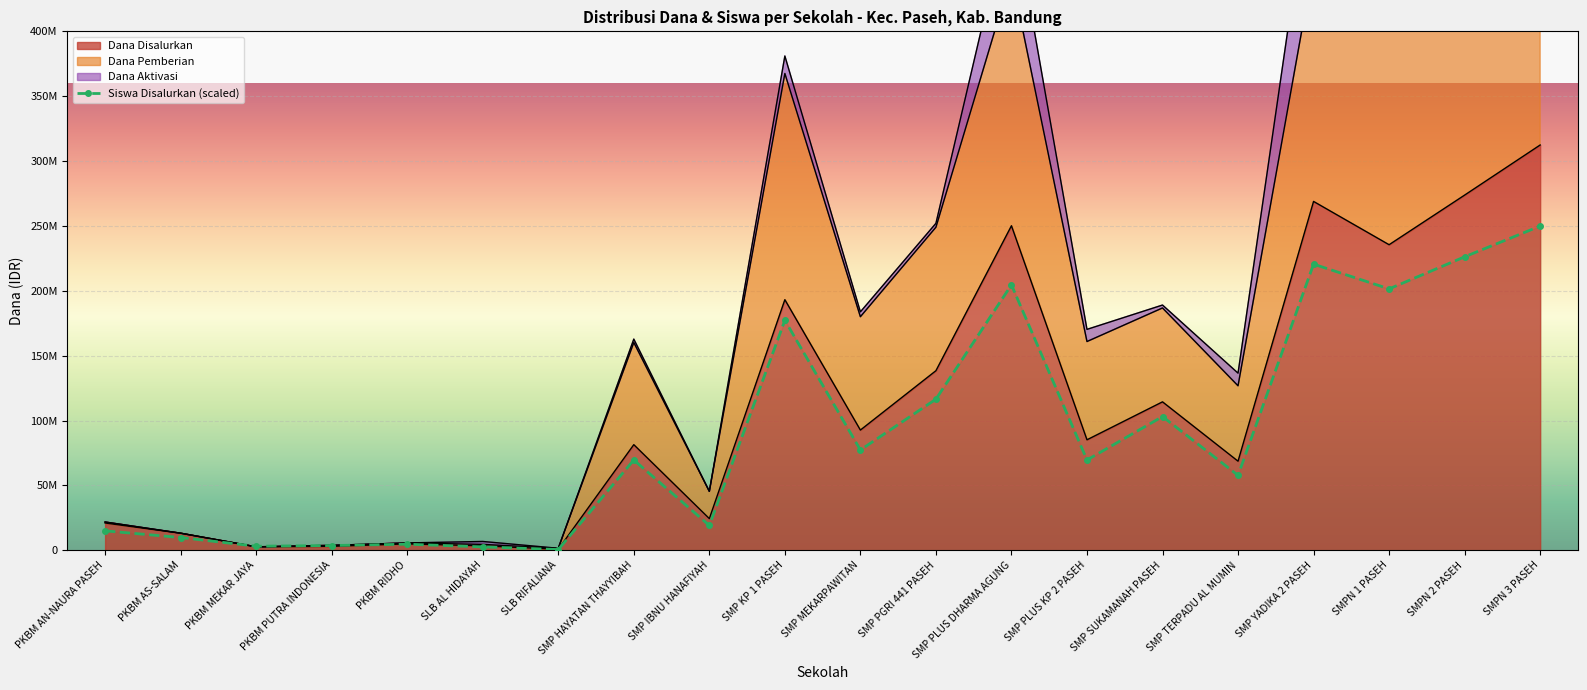

What is the sum of all values?

1831741237.1